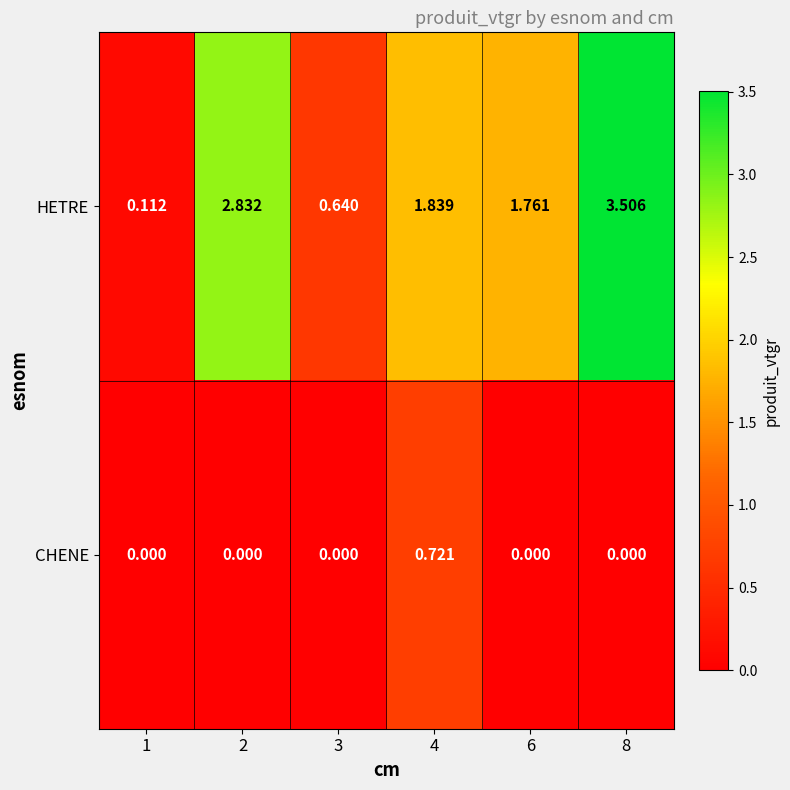

Rank the series by their average value, from highest to lowest.

HETRE, CHENE